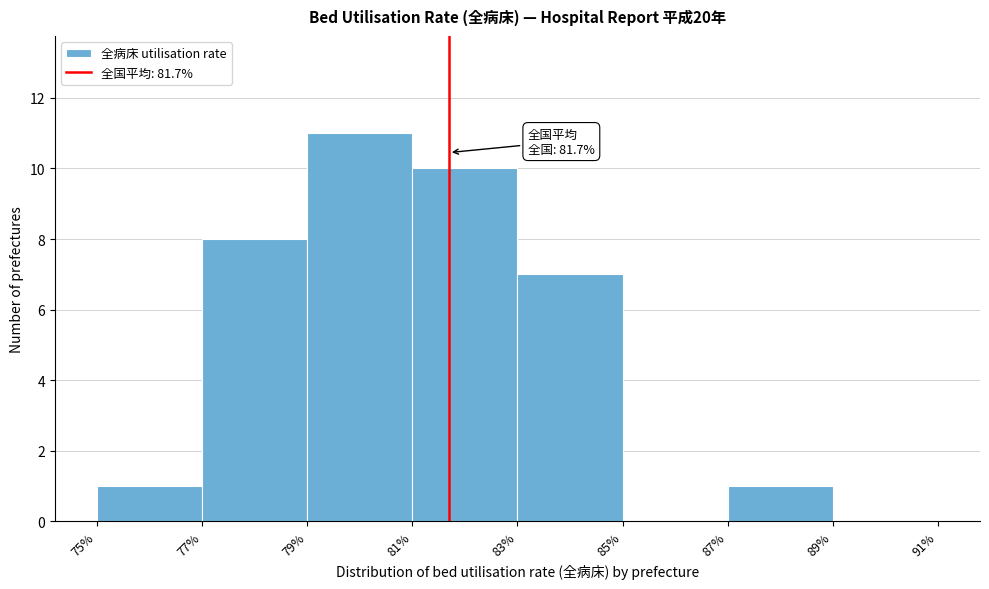

Over which range of the x-axis is the bar tallest?

79% to 81%